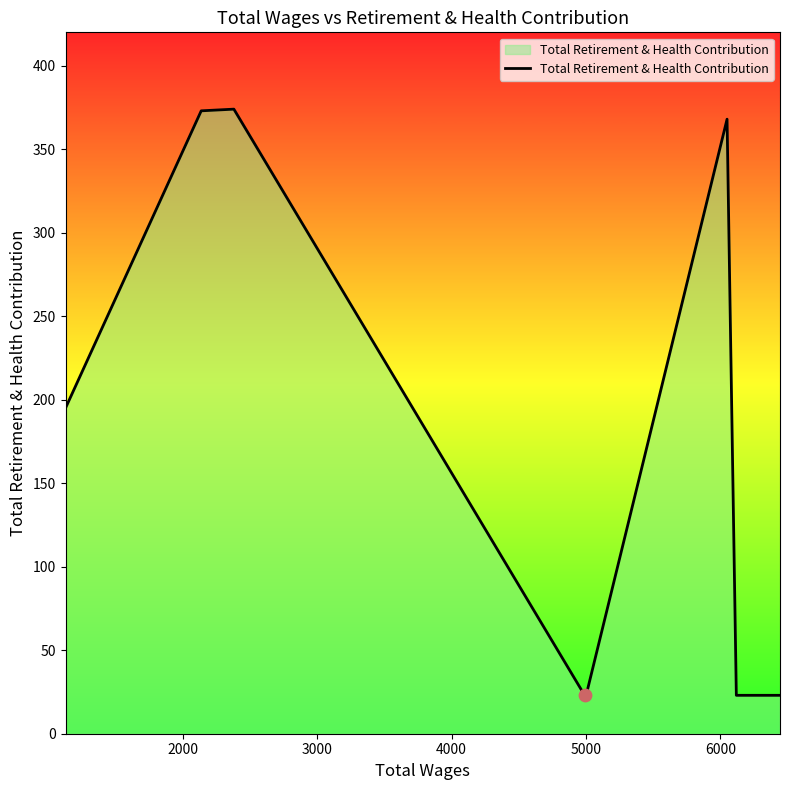

What is the difference between the maximum and second lowest values?

351